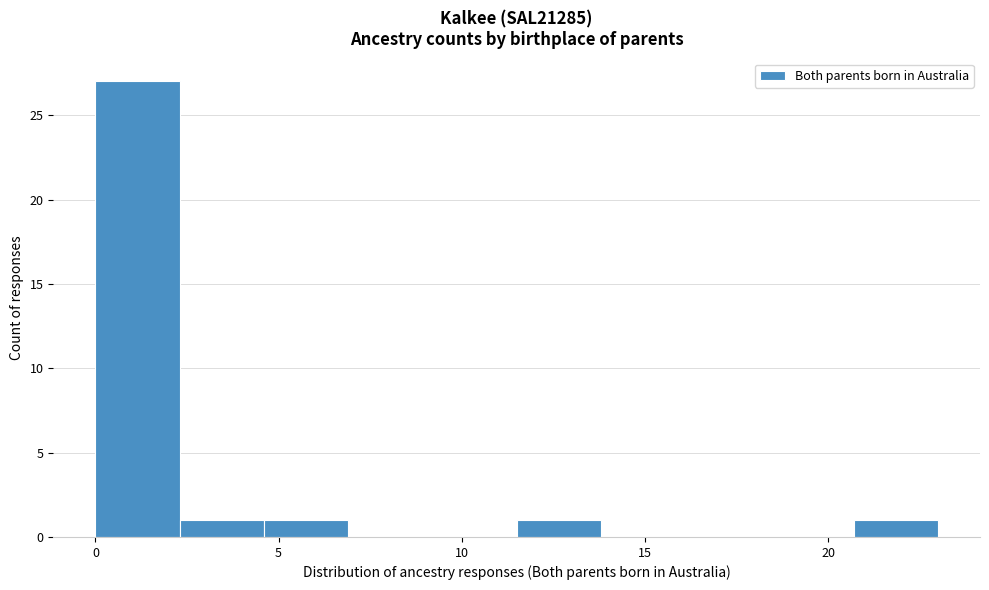

Reading left to right, list every bar in this chart as the range it spans on the x-axis followed by its height. Neither the bar edges nor the heights are printed on the chart, so give them approximately, as read against the axes.

0.0 to 2.3: 27
2.3 to 4.6: 1
4.6 to 6.9: 1
6.9 to 9.2: 0
9.2 to 11.5: 0
11.5 to 13.8: 1
13.8 to 16.1: 0
16.1 to 18.4: 0
18.4 to 20.7: 0
20.7 to 23.0: 1